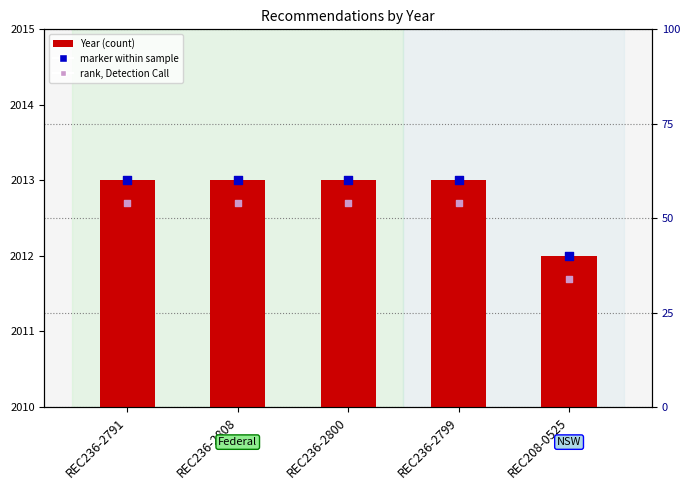

Approximately how many times larger is the value at REC236-2799 compared to REC236-2808?

1.0